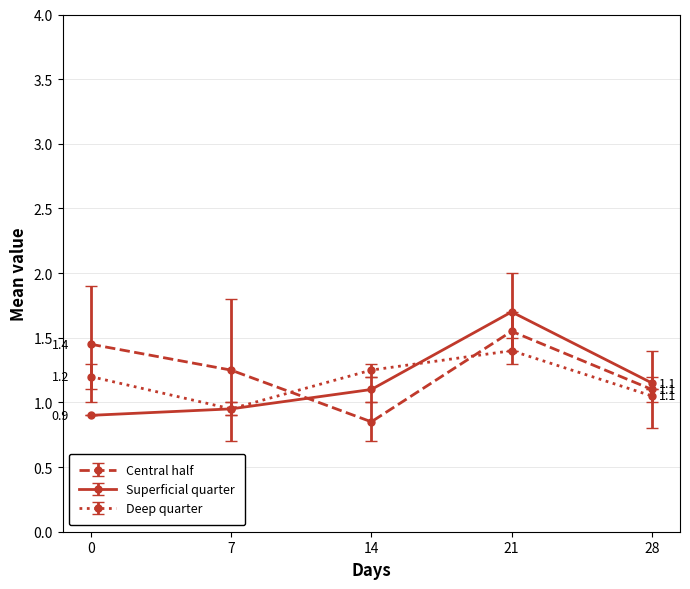

The Deep quarter series shows 1.4 at 21. True or false?

True